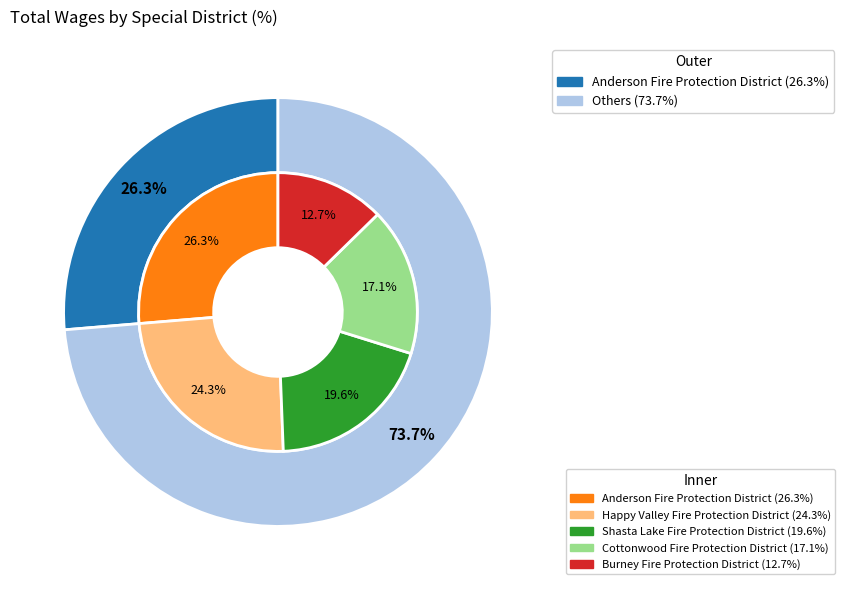

To the nearest percent, what is the average slice percentage?

20%